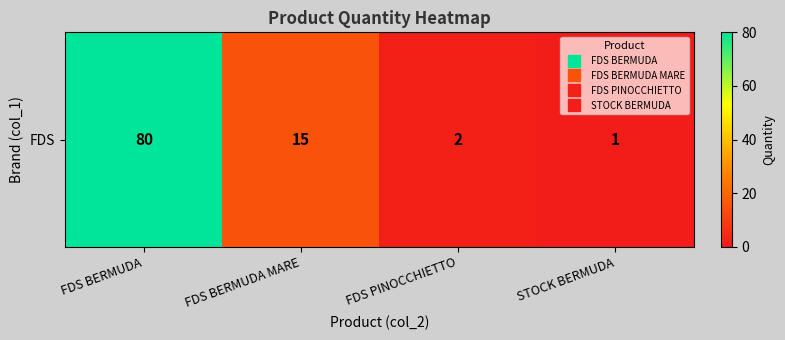

Reading left to right, list all the values displayed in this chart.

80	15	2	1